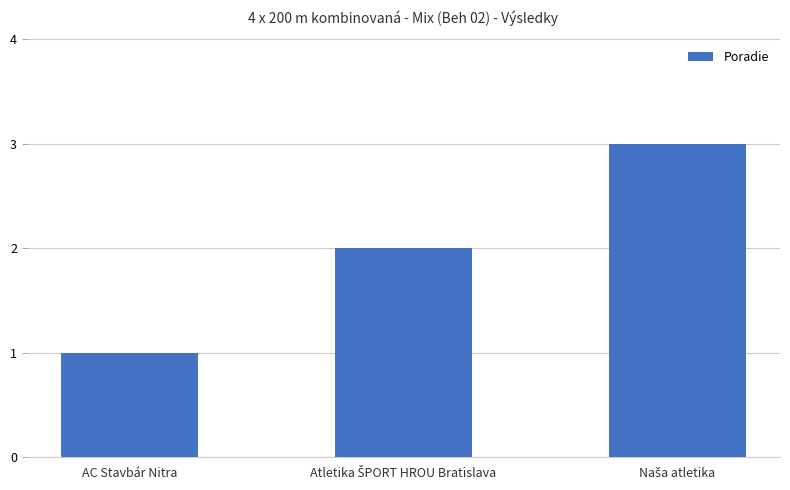

What is the value of the 1st bar from the left?

1